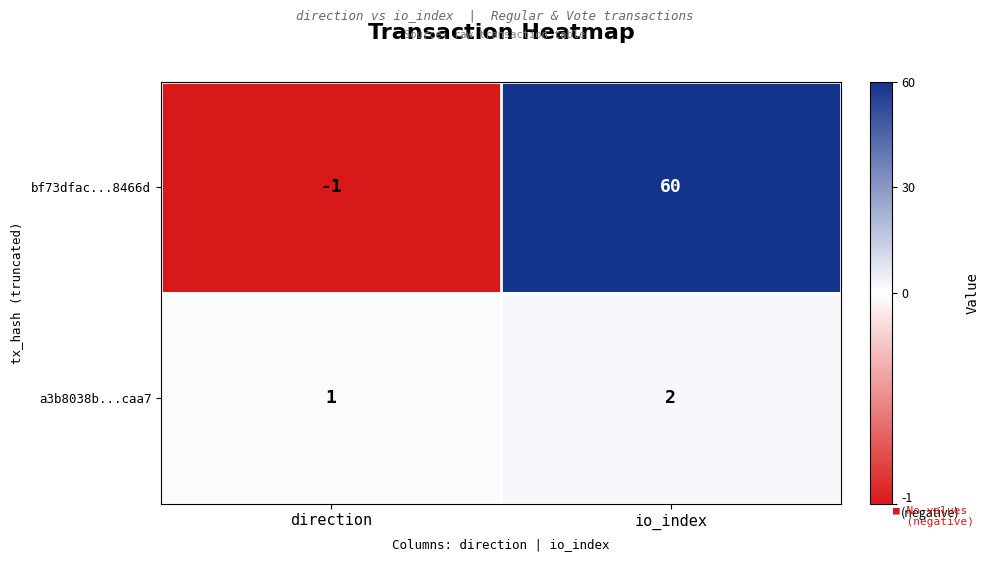

At which label is a3b8038b...caa7 closest to 1?

direction